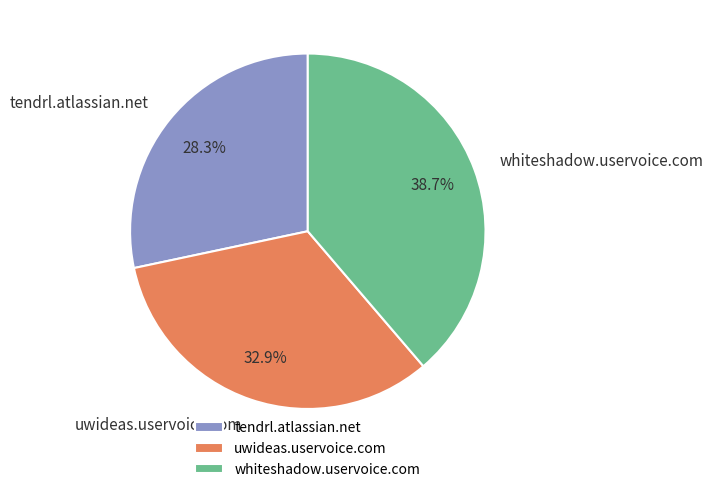

Is it true that uwideas.uservoice.com is 22% of the pie?

False